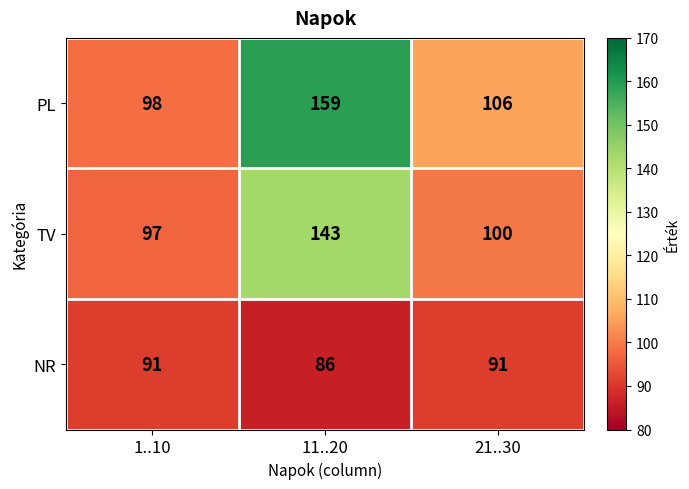

Which series has the largest range (max minus min)?

PL